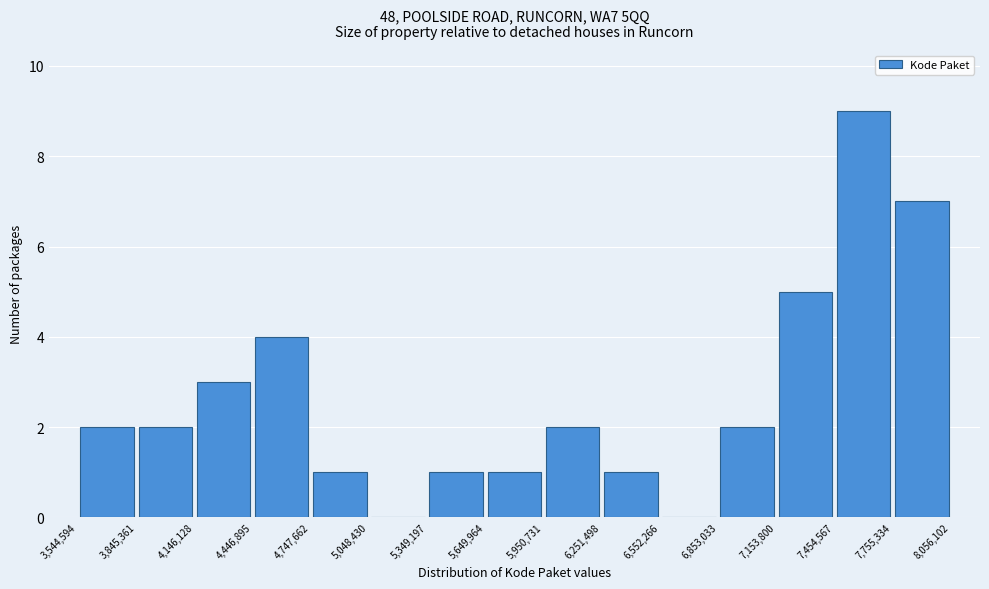

Reading left to right, transcribe this chart: for each bar, give the range it covers on the x-axis and its height. The values are not printed on the chart, so give them approximately, as read against the axis.

3,544,594 to 3,845,361: 2
3,845,361 to 4,146,128: 2
4,146,128 to 4,446,895: 3
4,446,895 to 4,747,662: 4
4,747,662 to 5,048,430: 1
5,048,430 to 5,349,197: 0
5,349,197 to 5,649,964: 1
5,649,964 to 5,950,731: 1
5,950,731 to 6,251,498: 2
6,251,498 to 6,552,266: 1
6,552,266 to 6,853,033: 0
6,853,033 to 7,153,800: 2
7,153,800 to 7,454,567: 5
7,454,567 to 7,755,334: 9
7,755,334 to 8,056,102: 7